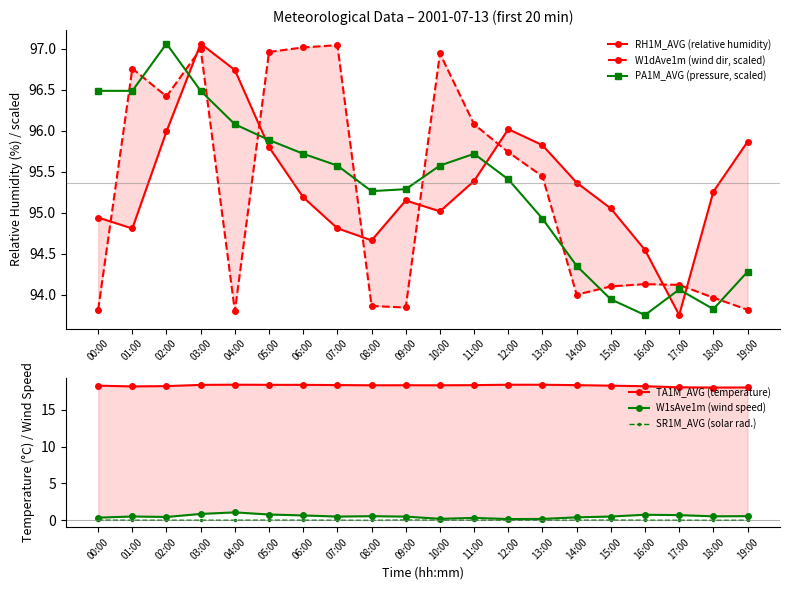

What is the spread (max minus min) of values at 15:00?

95.0